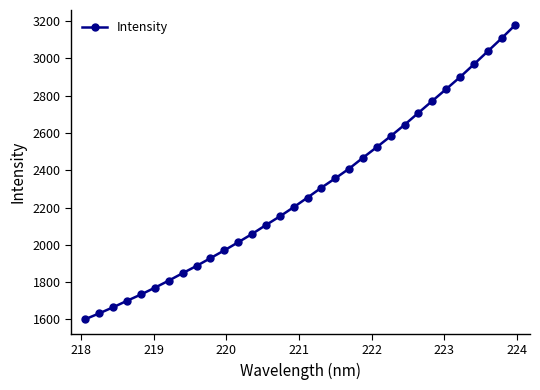

How many lines are shown in the chart?

1